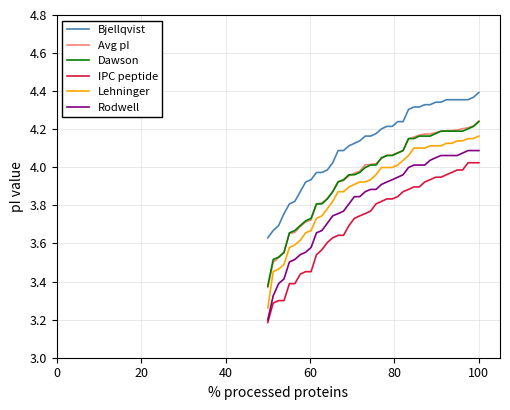

Which series has the largest total across all categories?

Bjellqvist